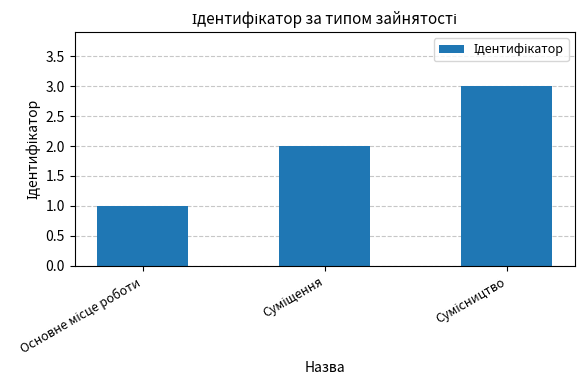

How many bars are there in total?

3